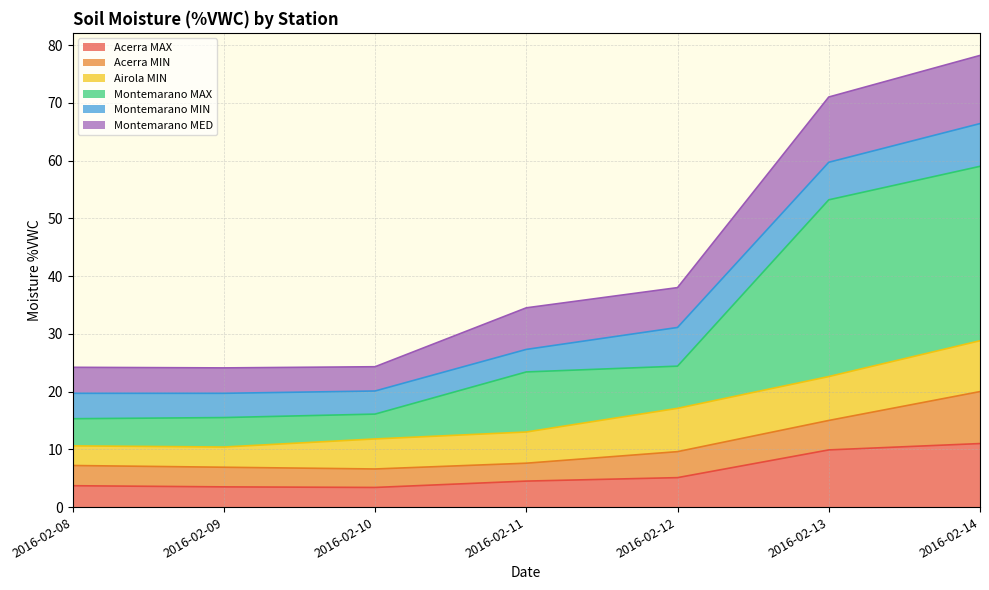

What is the total value across all series at 2016-02-09?

24.1